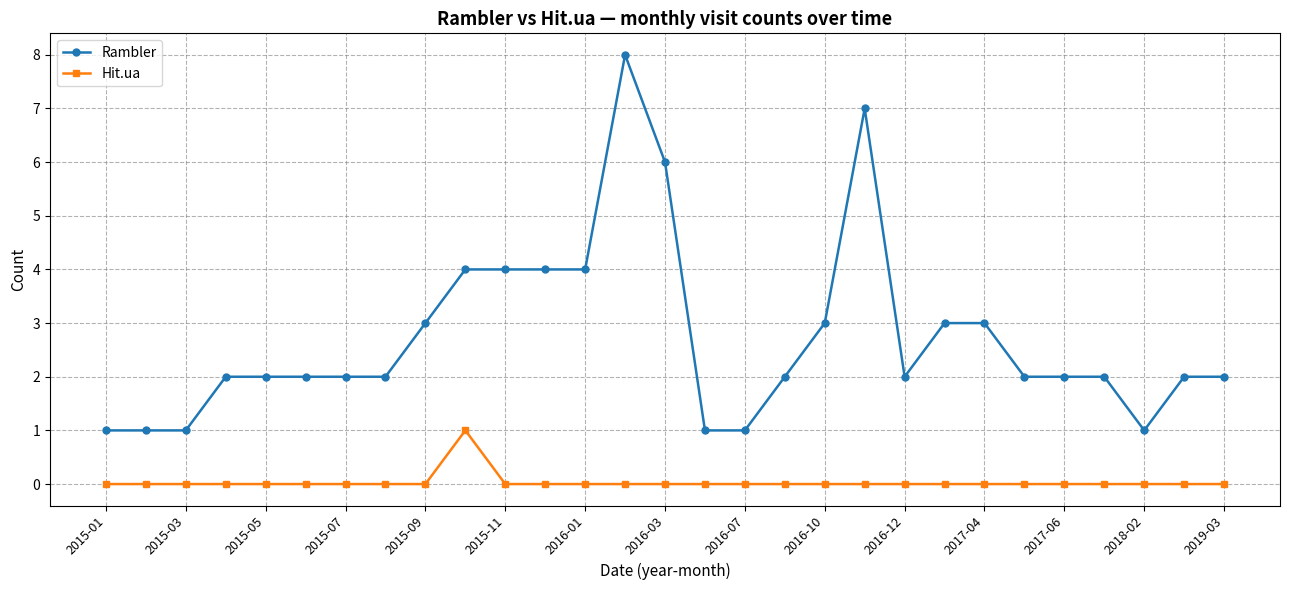

Is this an area chart (filled region under the line)?

No